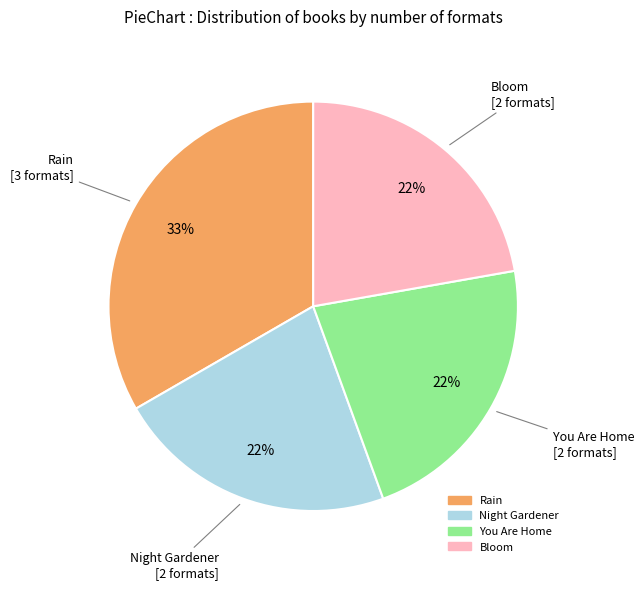

Does Night Gardener account for over 50% of the chart?

No